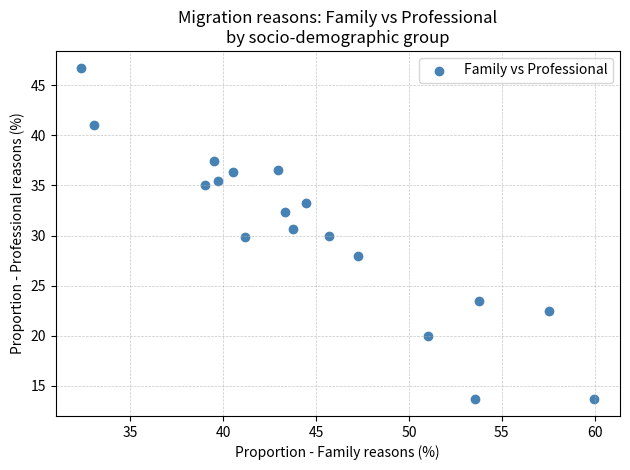

What is the range of X values (max minus min)?

27.6